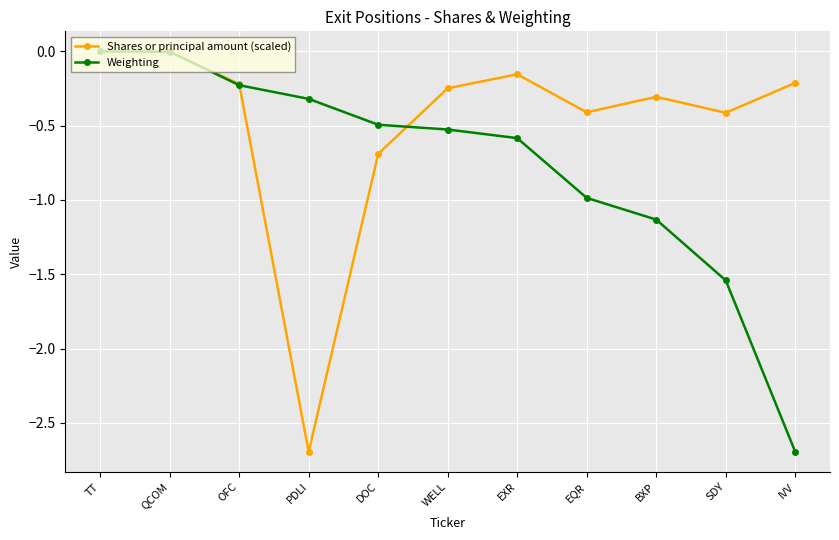

Is the value of Weighting at EXR greater than the value of Shares or principal amount (scaled) at DOC?

Yes